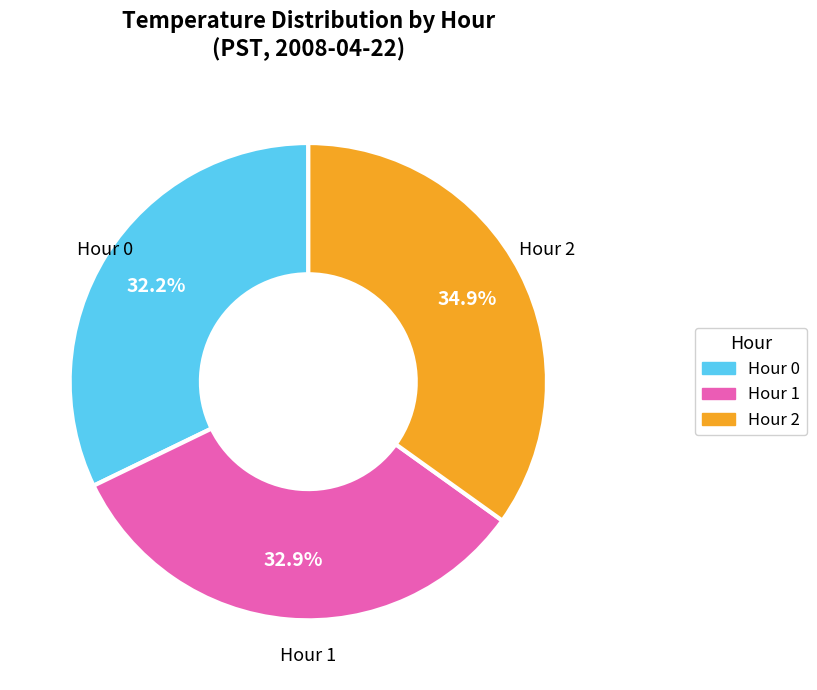

Is there any slice that represents more than half of the pie?

No